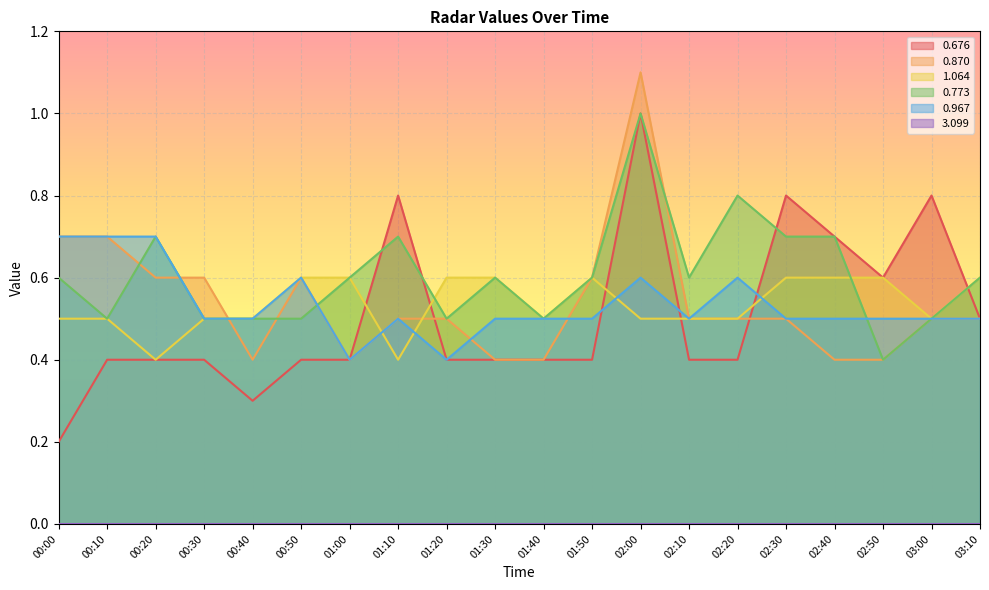

List the labels in order of 0.870 value, smallest first.

00:40, 01:00, 01:30, 01:40, 02:40, 02:50, 01:10, 01:20, 02:10, 02:20, 02:30, 03:00, 03:10, 00:20, 00:30, 00:50, 01:50, 00:00, 00:10, 02:00